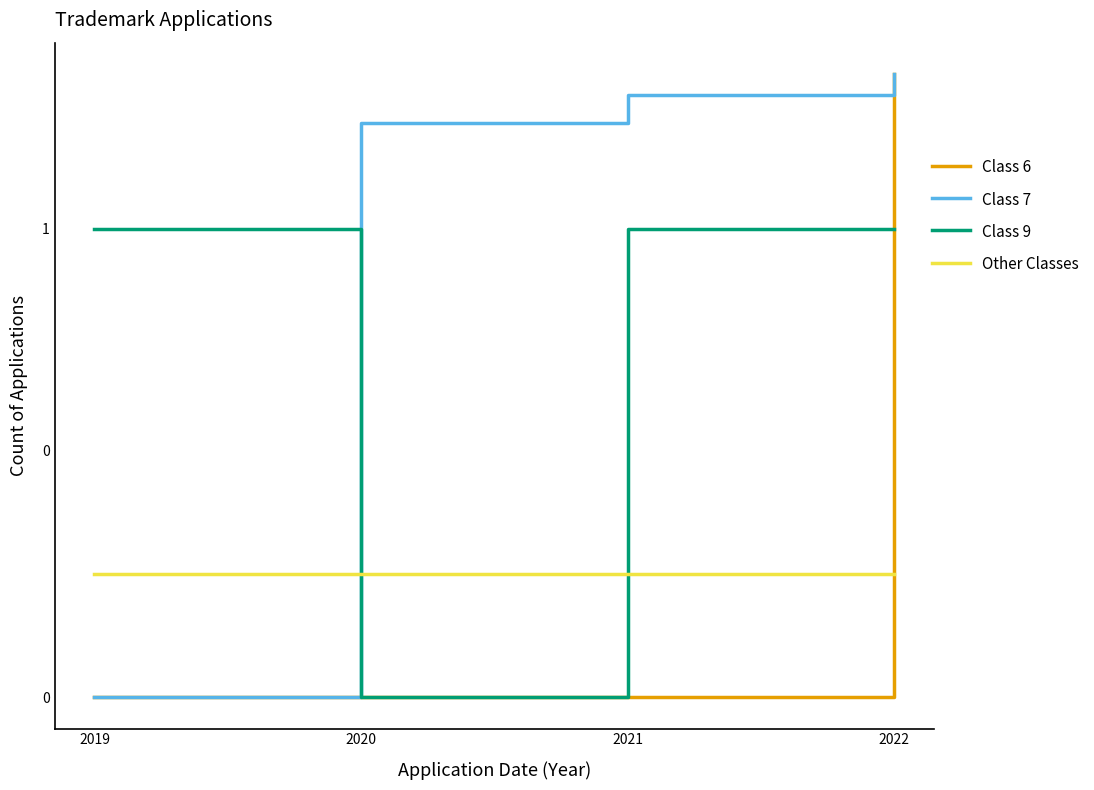

Is the value of Other Classes at 2021 greater than the value of Class 9 at 2022?

No